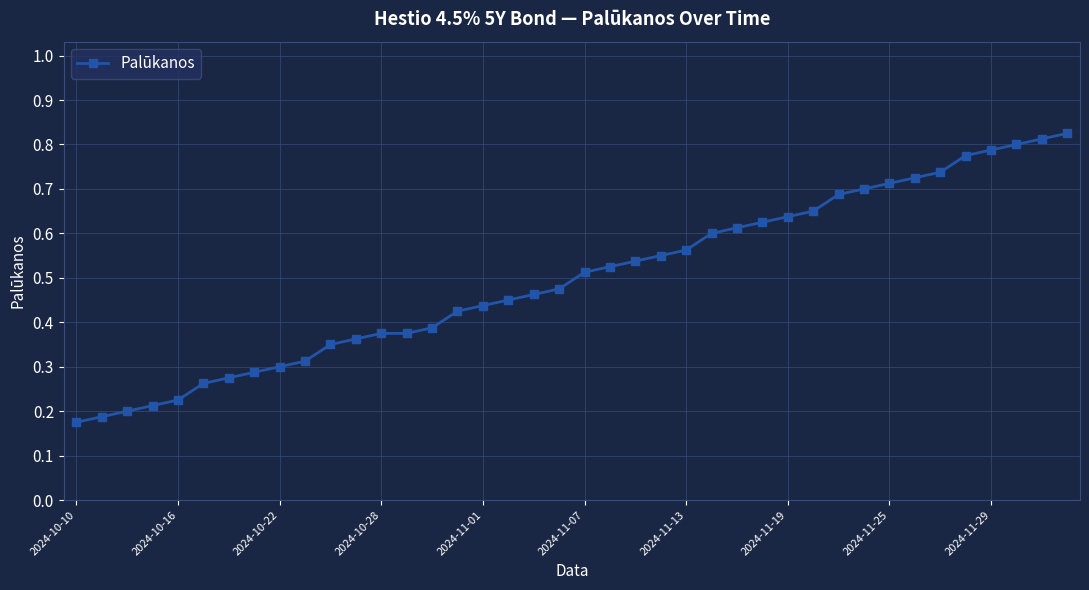

How many values are between 0 and 1?

40